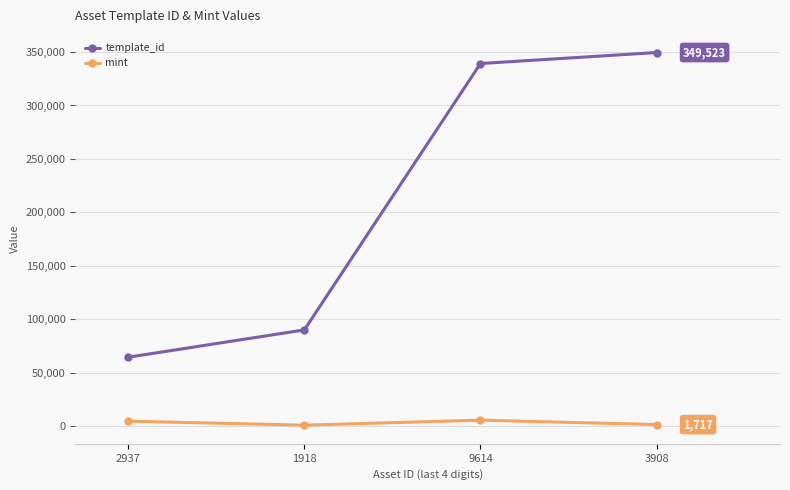

True or false: template_id has a value of 90191 at 1918.

True